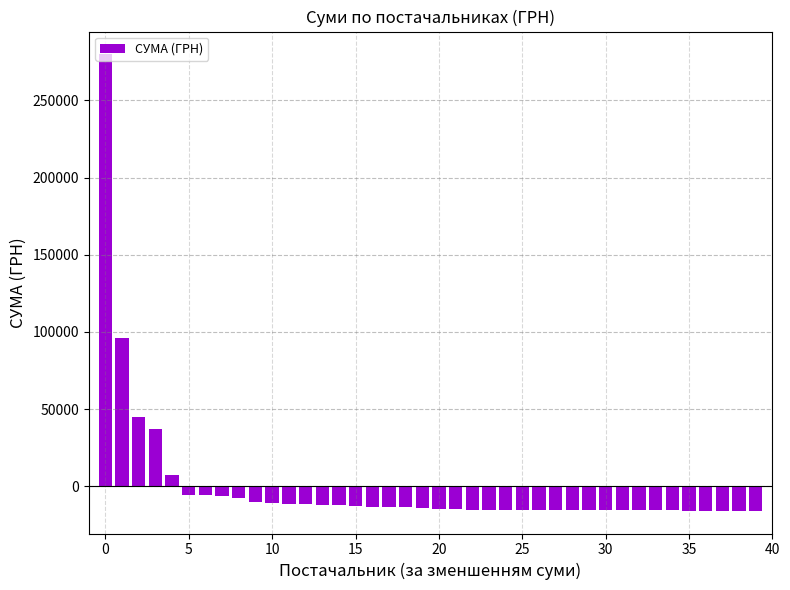

What is the value of the 39th bar from the left?

-15676.6